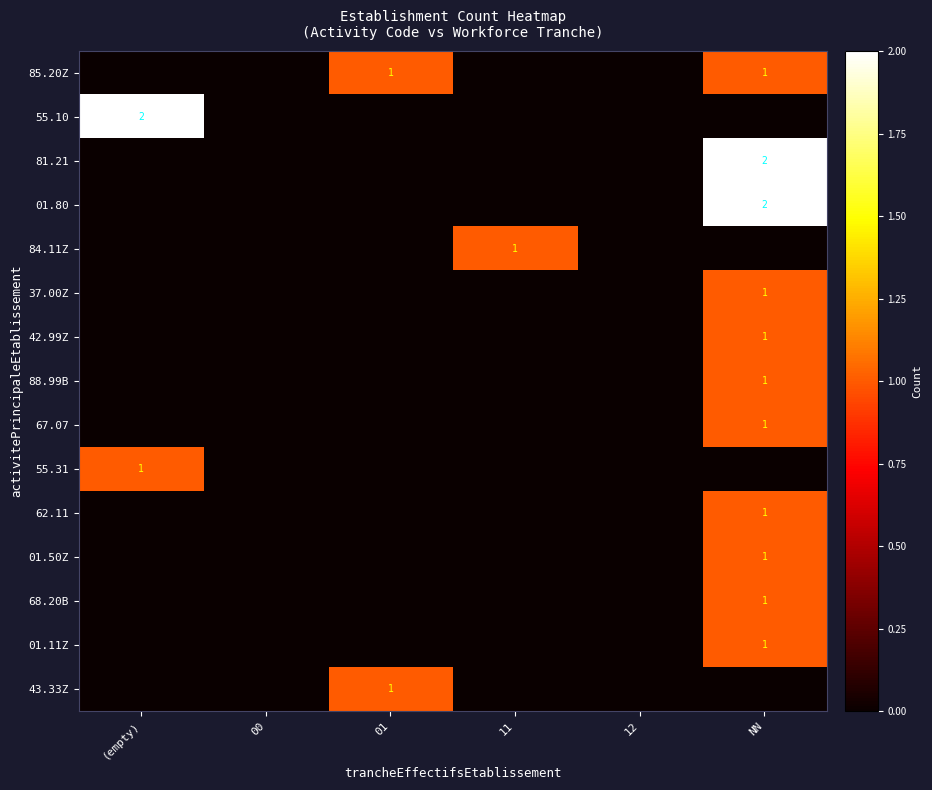

Count the 55.10 values in the range 0 to 1.

5